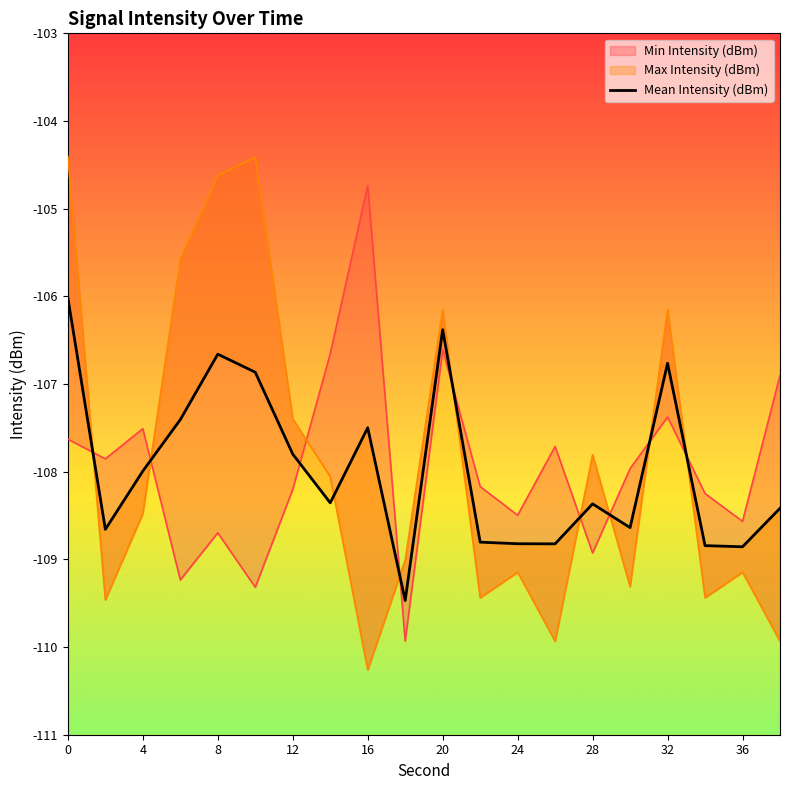

At which label is the value closest to -107?

20